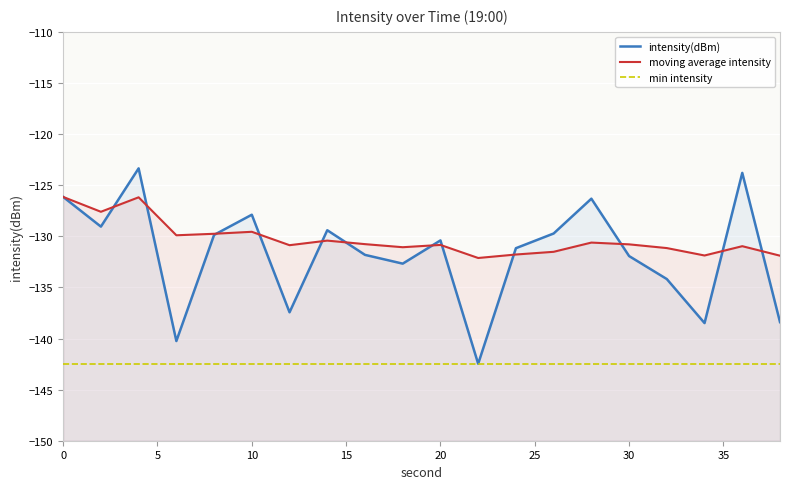

Which series has the largest total across all categories?

moving average intensity